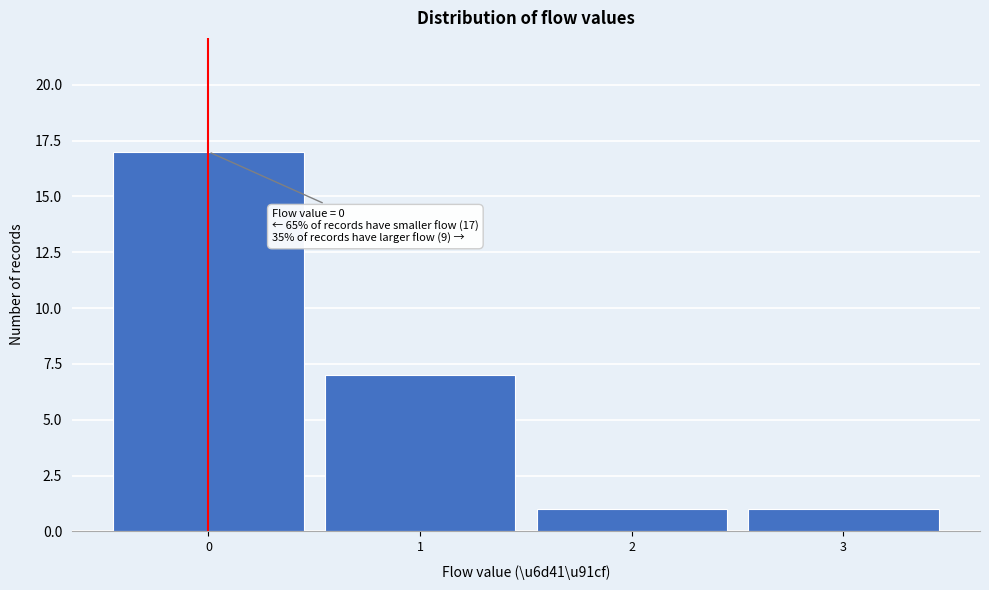

Reading right to left, transcribe all the data shown in this chart.

3=1	2=1	1=7	0=17